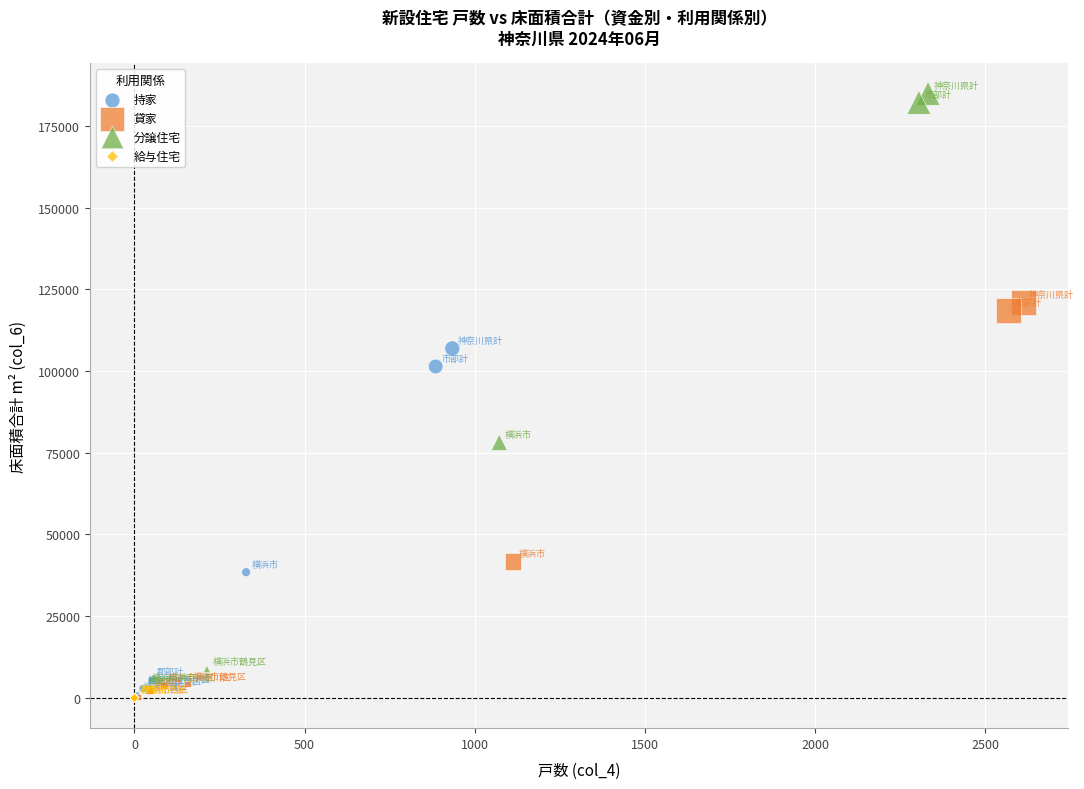

Which series contains the highest Y value?

分譲住宅